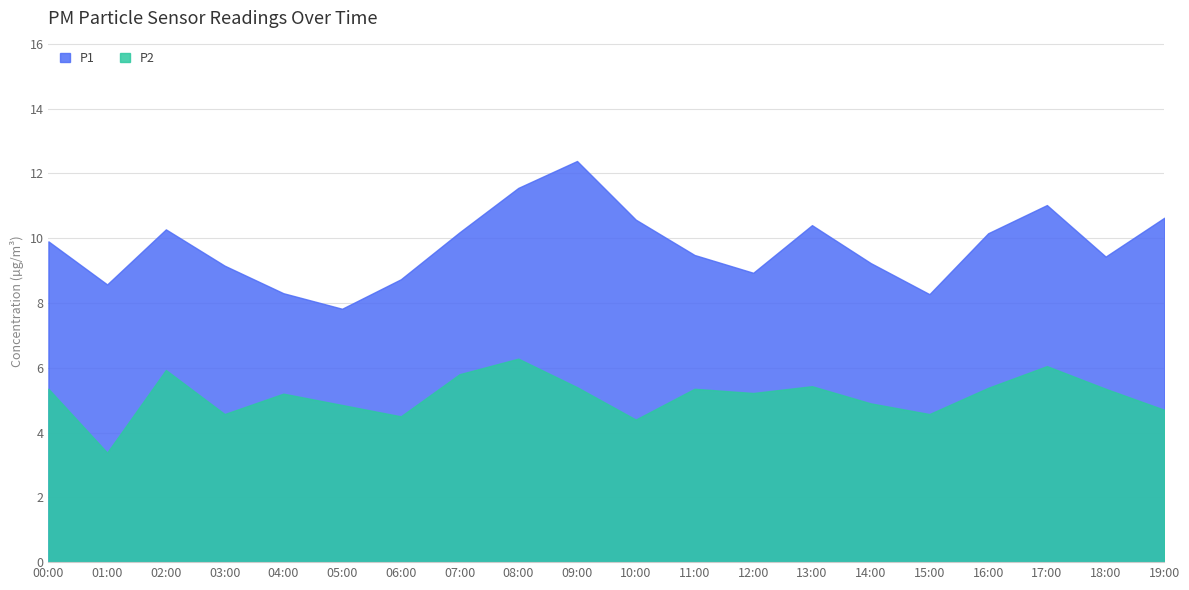

List the labels in order of P1 value, smallest first.

05:00, 15:00, 04:00, 01:00, 06:00, 12:00, 03:00, 14:00, 18:00, 11:00, 00:00, 16:00, 07:00, 02:00, 13:00, 10:00, 19:00, 17:00, 08:00, 09:00